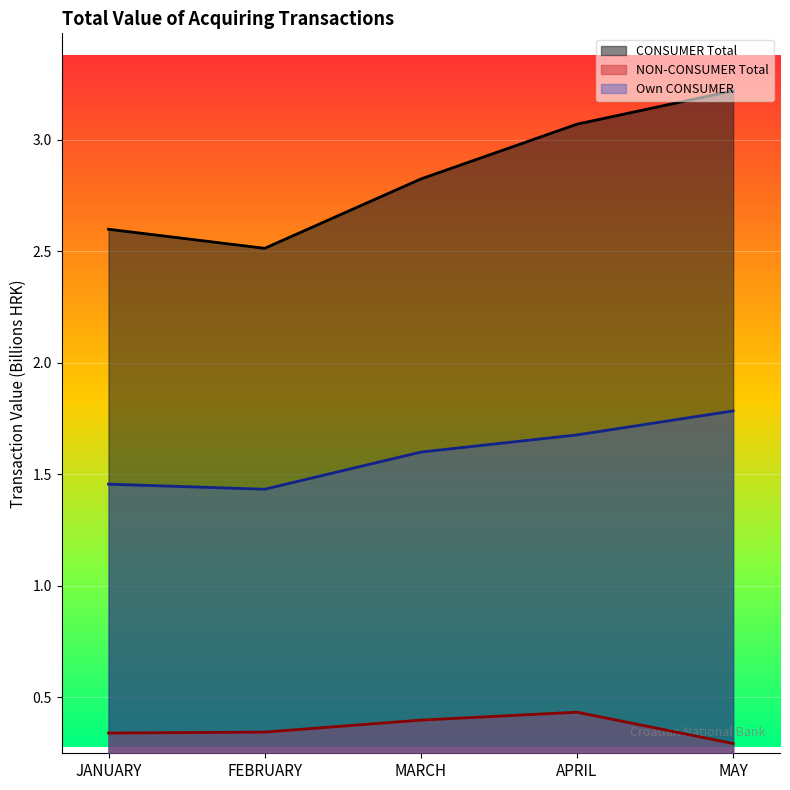

How many lines are shown in the chart?

3